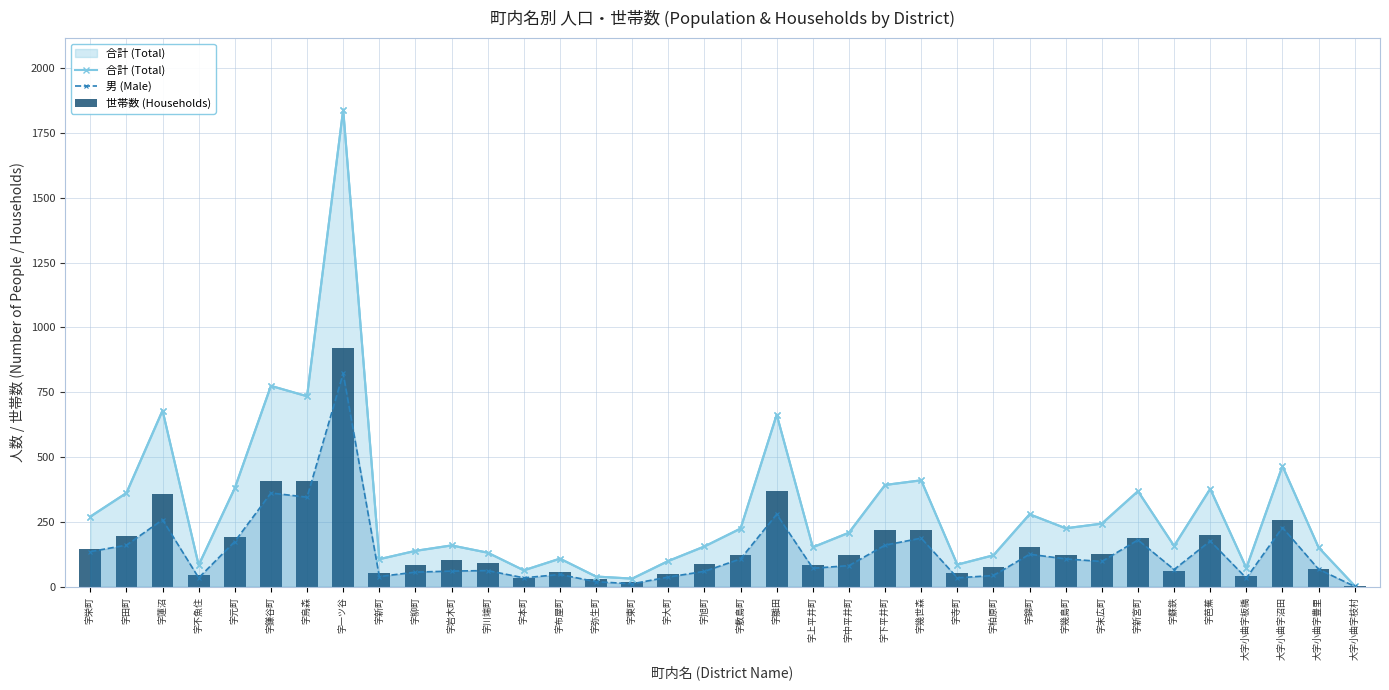

What is the difference between the 合計 (Total) values at 大字小曲字板橋 and 字下平井町?

320